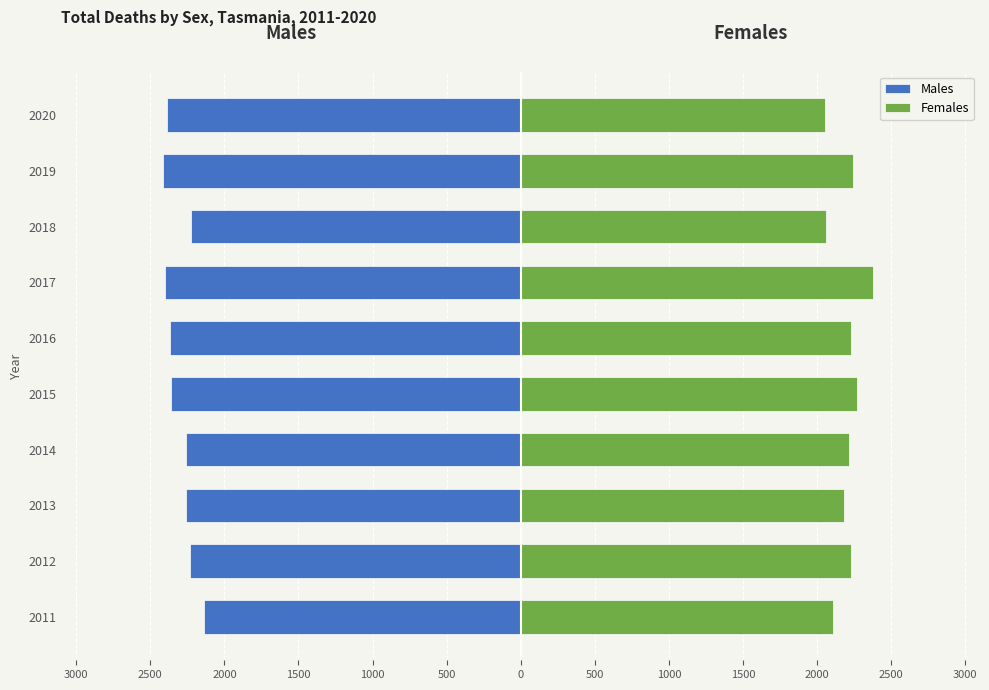

How many values in the Females series exceed 2228?

4